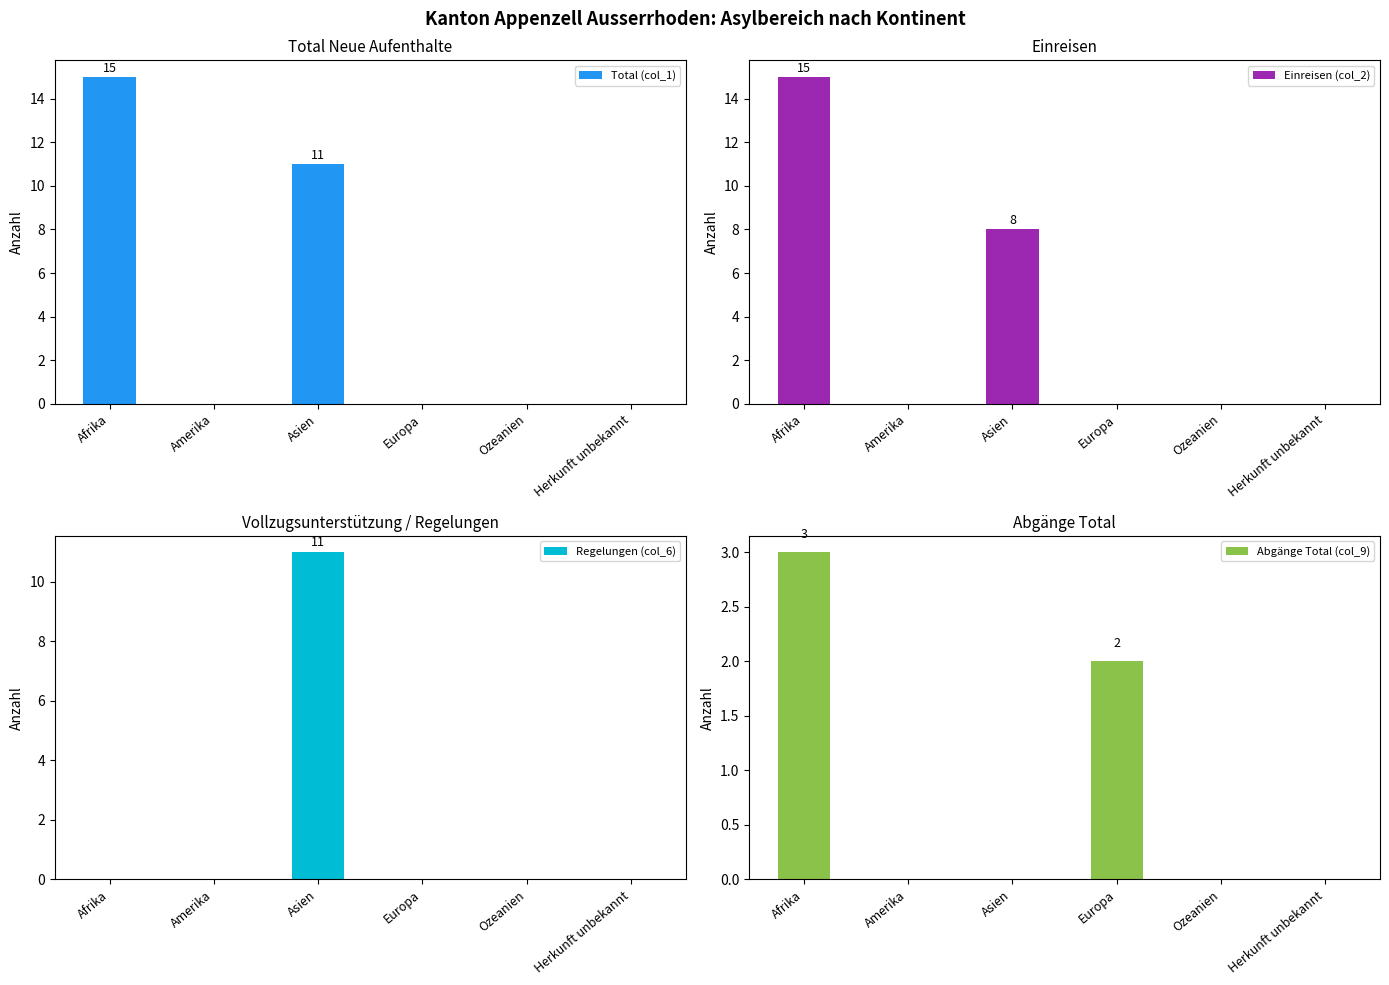

Reading left to right, list all the values displayed in this chart.

Total (col_1): Afrika=15	Amerika=0	Asien=11	Europa=0	Ozeanien=0	Herkunft unbekannt=0
Einreisen (col_2): Afrika=15	Amerika=0	Asien=8	Europa=0	Ozeanien=0	Herkunft unbekannt=0
Regelungen (col_6): Afrika=0	Amerika=0	Asien=11	Europa=0	Ozeanien=0	Herkunft unbekannt=0
Abgänge Total (col_9): Afrika=3	Amerika=0	Asien=0	Europa=2	Ozeanien=0	Herkunft unbekannt=0